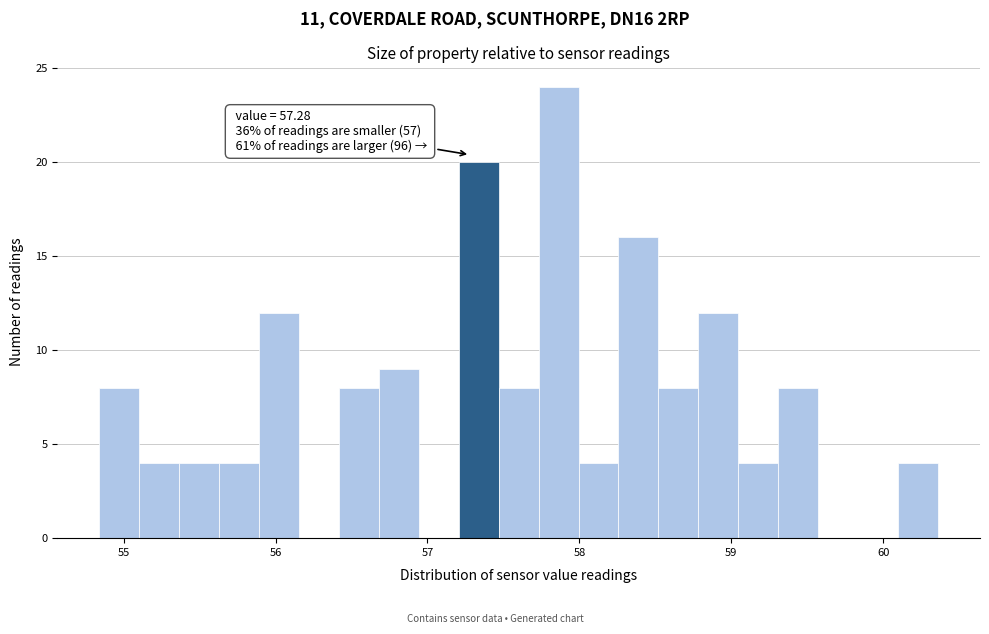

Read against the x-axis, roughly where is the centre of the tallest bar?

57.9